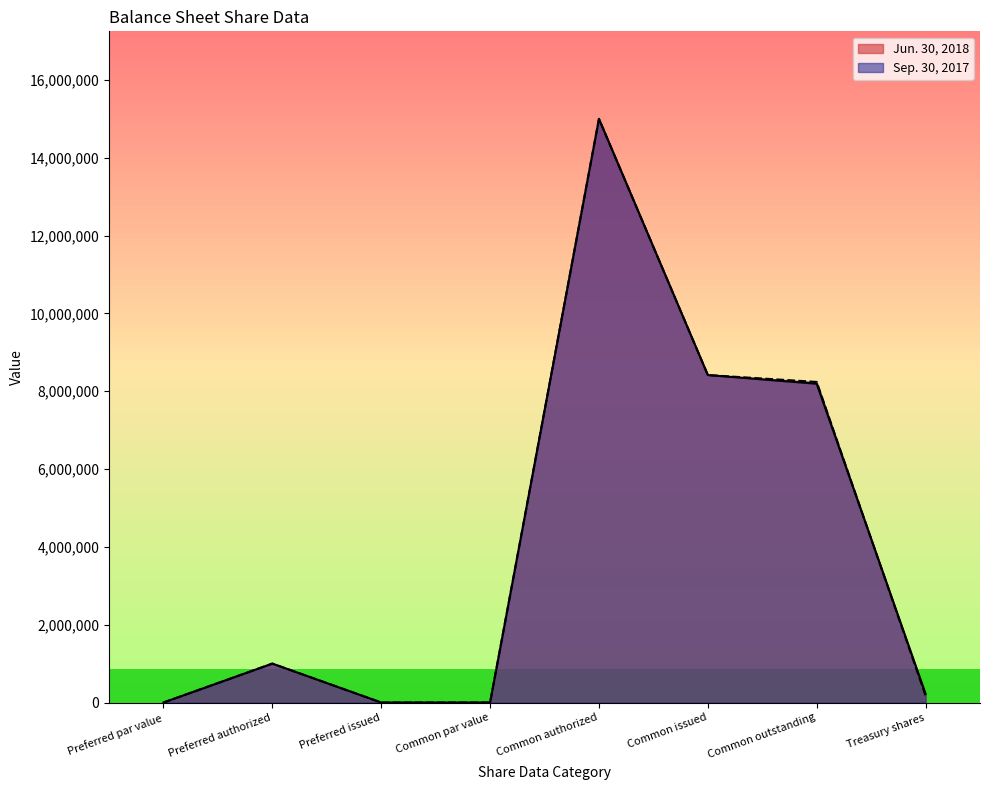

How many interior local peaks does the Sep. 30, 2017 series have?

2